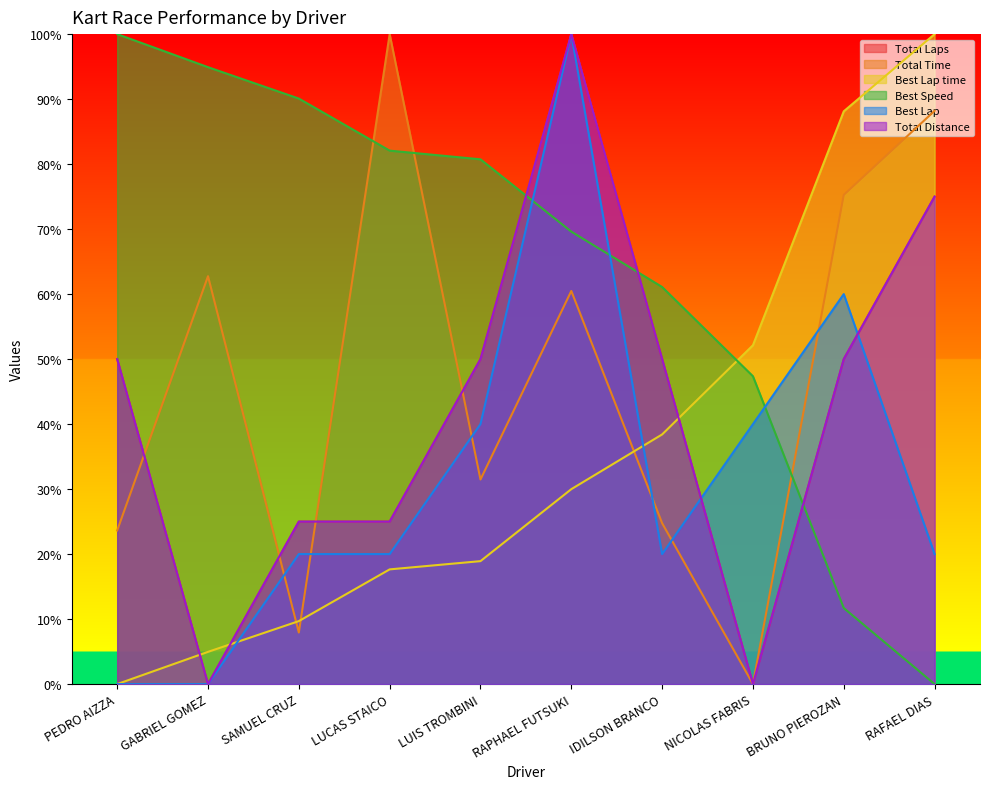

What position from the left is LUIS TROMBINI?

5